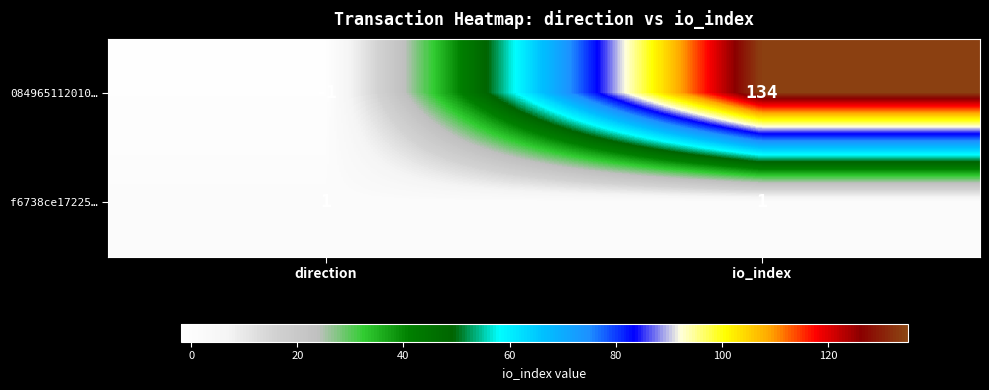

Reading left to right, what are all the values shown in this chart?

084965112010…: -1	134
f6738ce17225…: 1	1